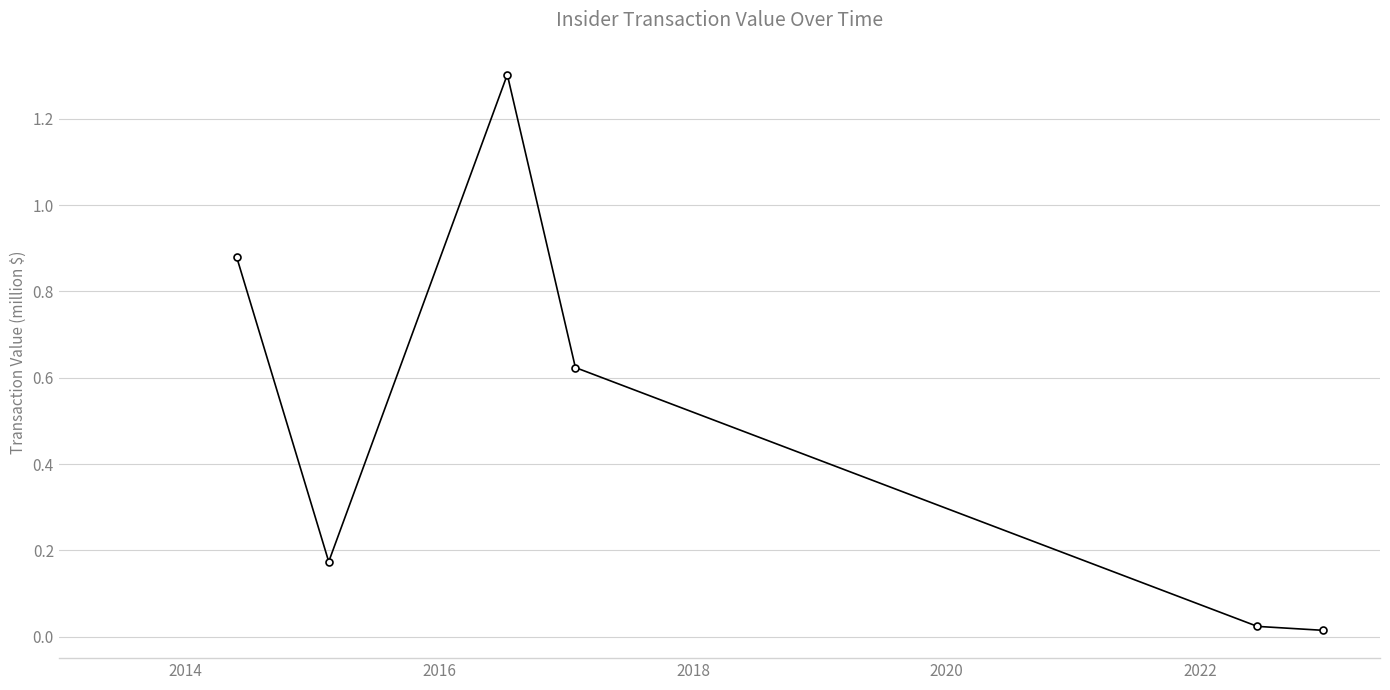

What is the greatest value displayed?

1.3